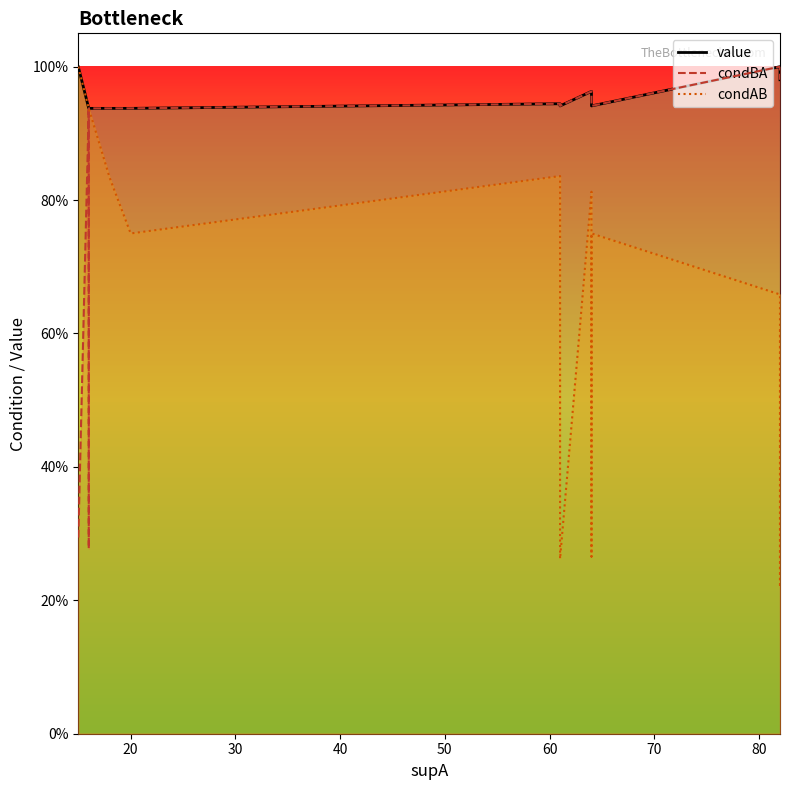

Does the chart display data point markers on the line(s)?

No